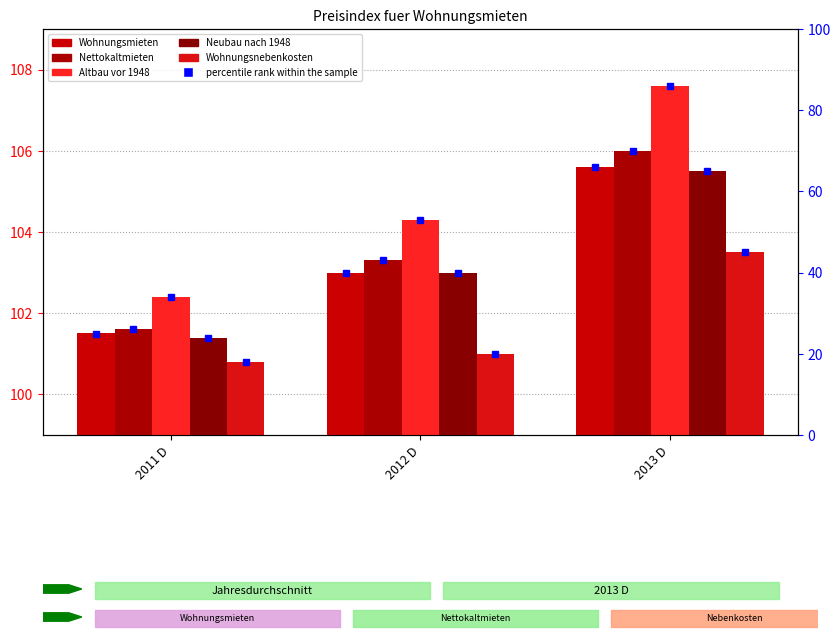

At which category is the sum across all series the highest?

2013 D